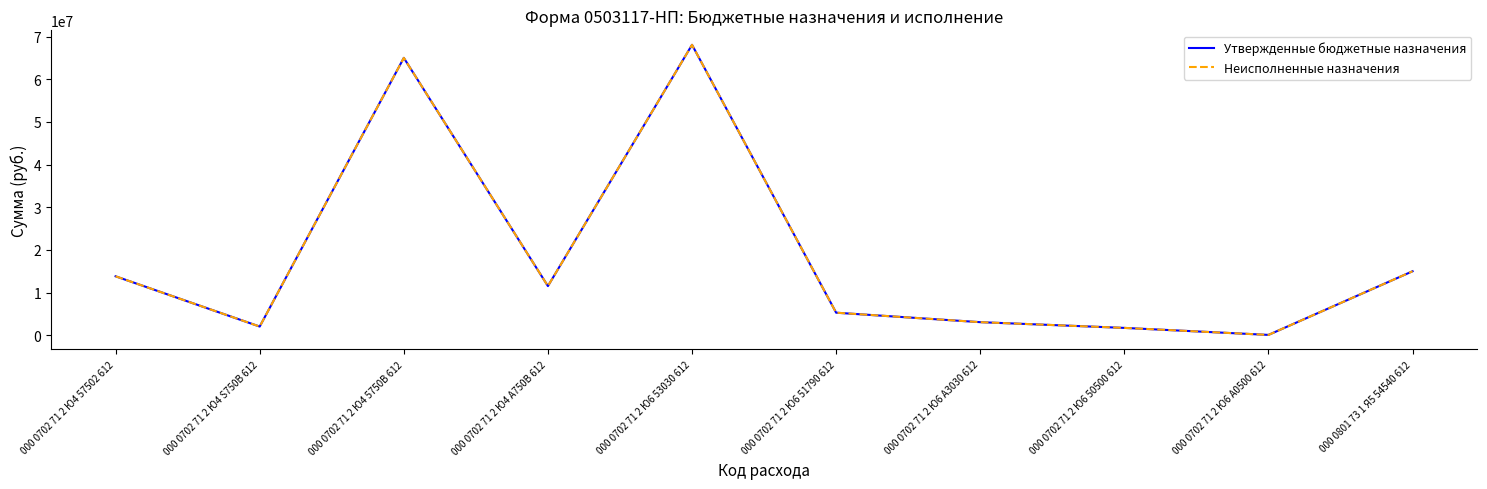

The Неисполненные назначения series shows 5283000.0 at 000 0702 71 2 Ю6 51790 612. True or false?

True